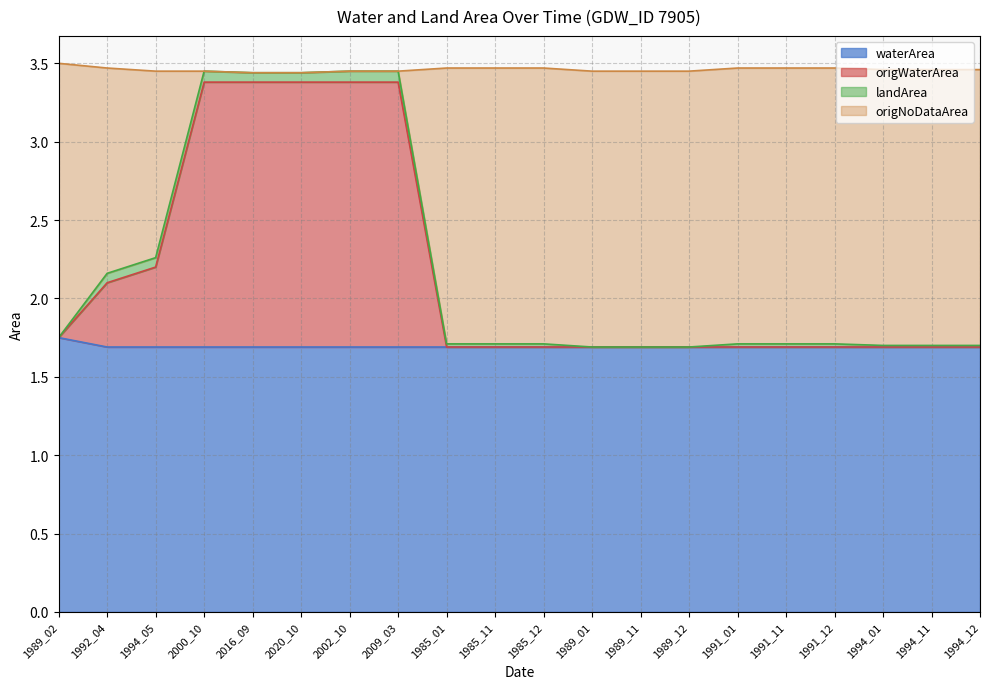

What is the value of the origWaterArea point at the 14th from the left?

1.7